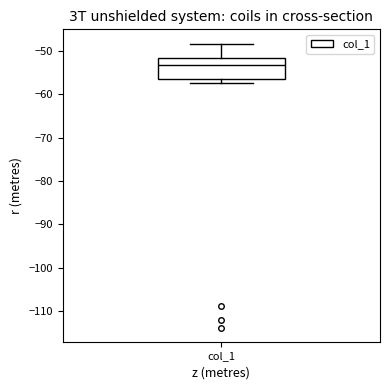

Where is the lower edge of the box for col_1 on the y-axis? The values are not printed on the chart, so give them approximately, as read against the axis.

-56